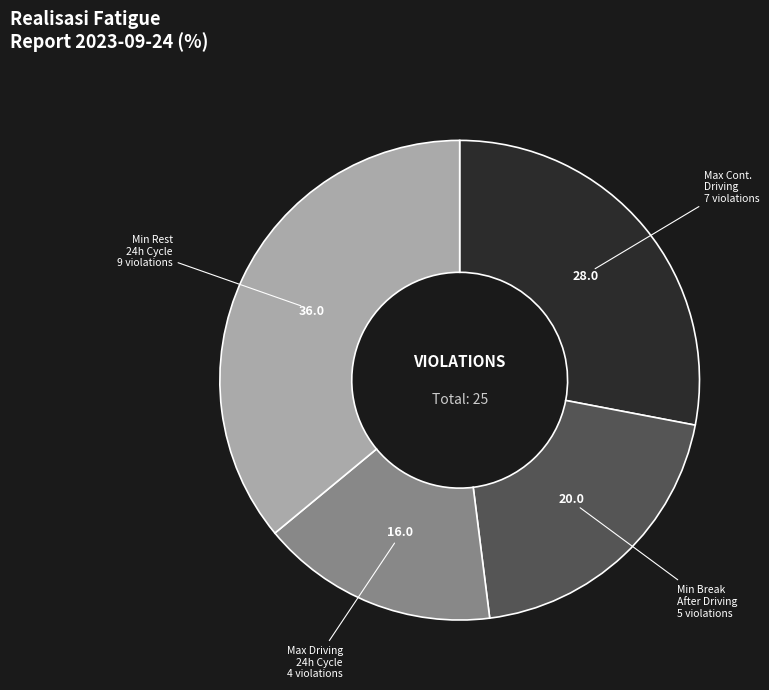

Does any single category account for the majority?

No